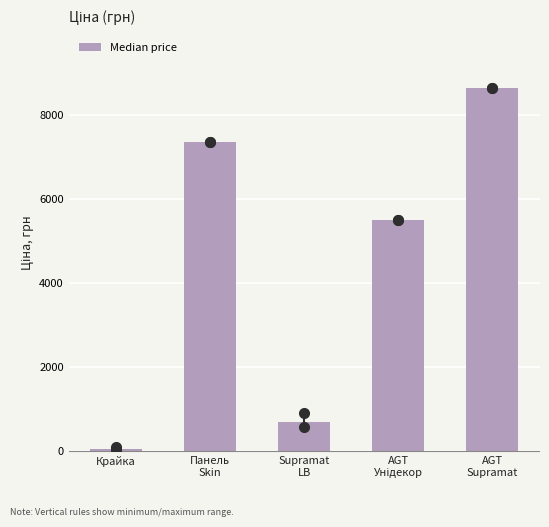

What is the difference between the second highest and second lowest values?

6654.2